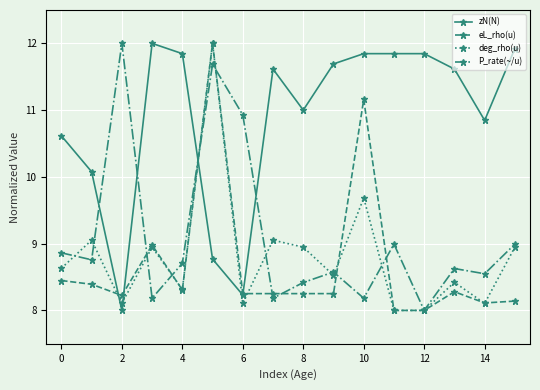

What is the value of the P_rate(~/u) point at the 11th from the left?

8.2